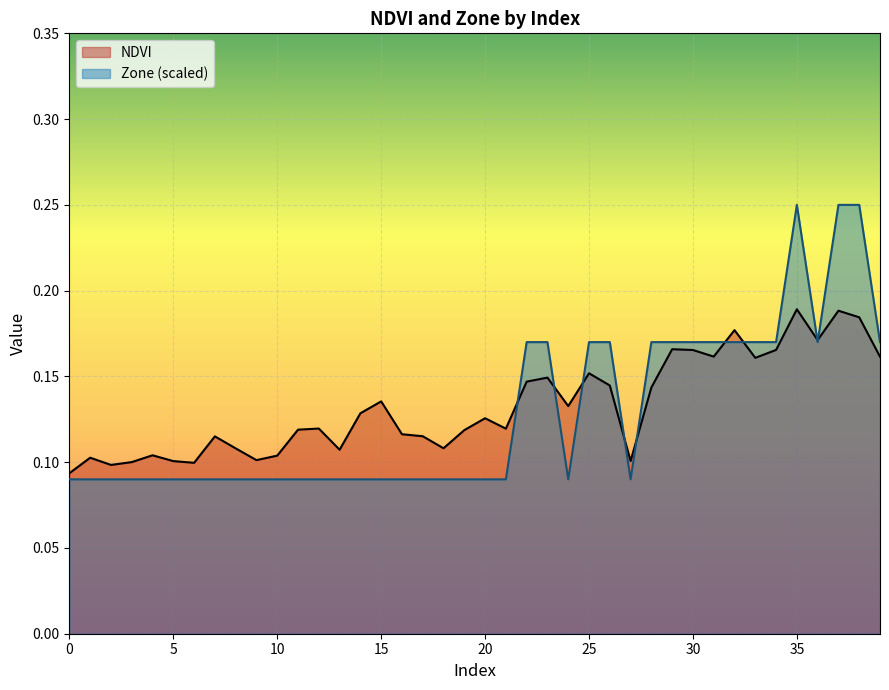

Does the chart display data point markers on the line(s)?

No